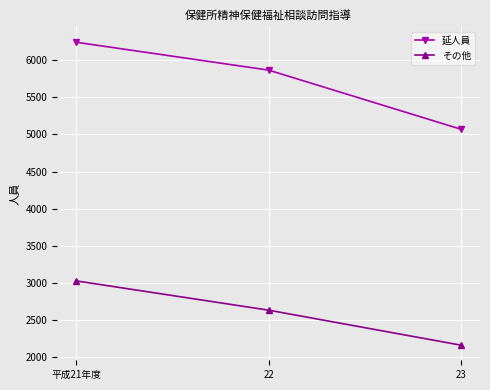

The value of その他 at 22 is 2632. True or false?

True